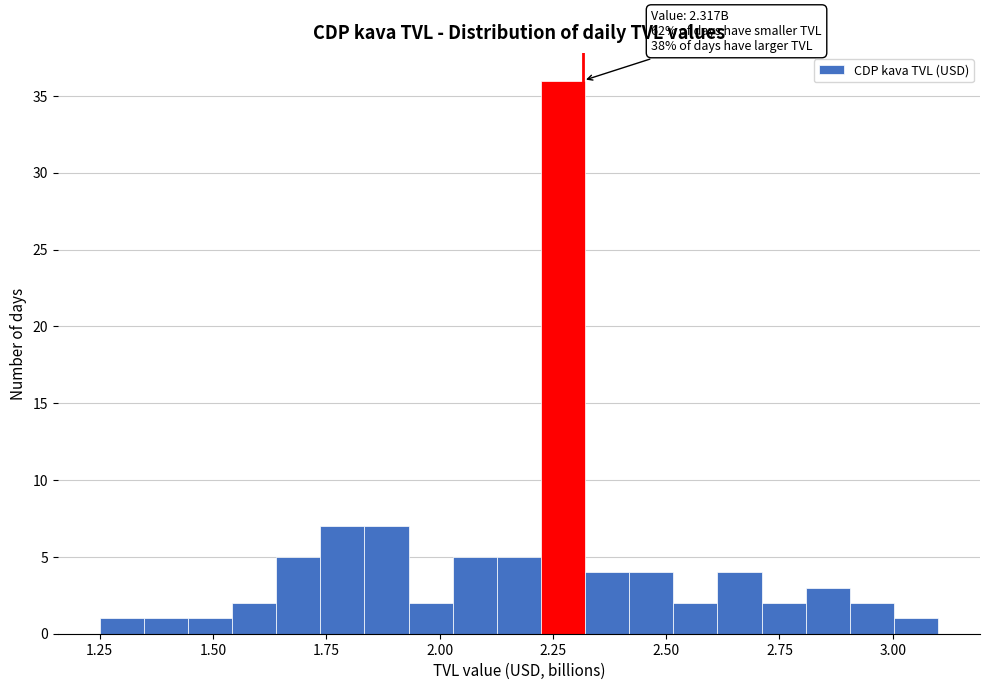

Around what value on the x-axis is the tallest bar? Give the approximate position of its centre, as read against the axis.

2.25